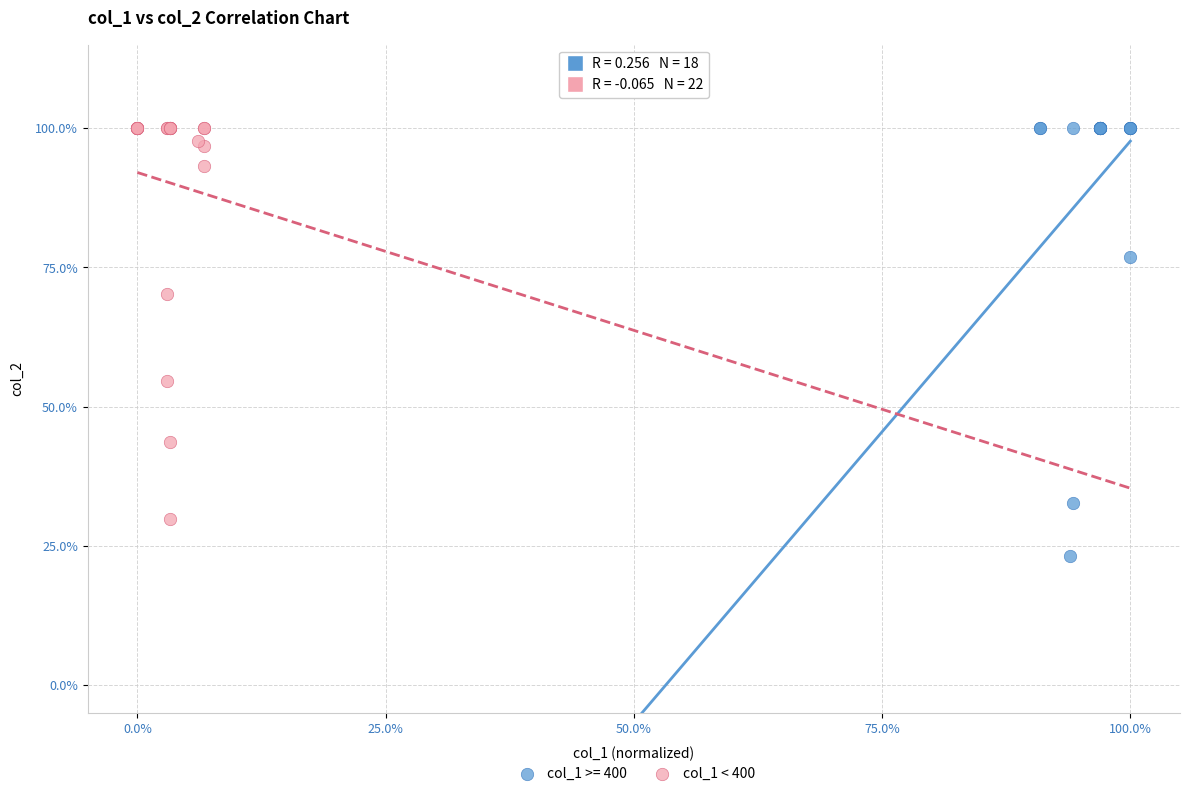

What are all the series names shown in the legend?

col_1 >= 400, col_1 < 400